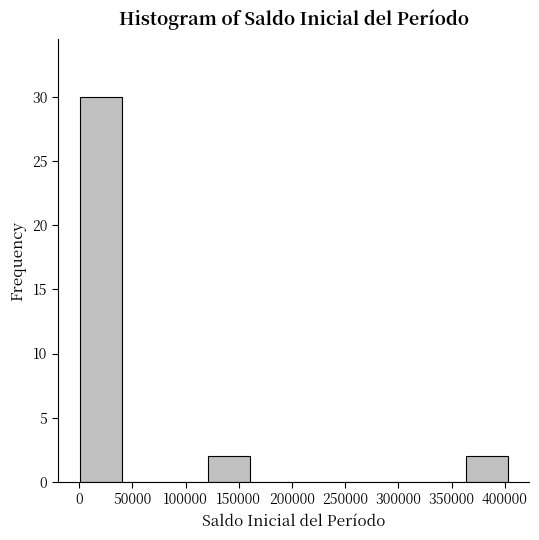

Reading left to right, list every bar in this chart as the range it spans on the x-axis followed by its height. Neither the bar edges nor the heights are printed on the chart, so give them approximately, as read against the axes.

0 to 40000: 30
40000 to 80000: 0
80000 to 120000: 0
120000 to 160000: 2
160000 to 200000: 0
200000 to 240000: 0
240000 to 280000: 0
280000 to 320000: 0
320000 to 365000: 0
365000 to 405000: 2